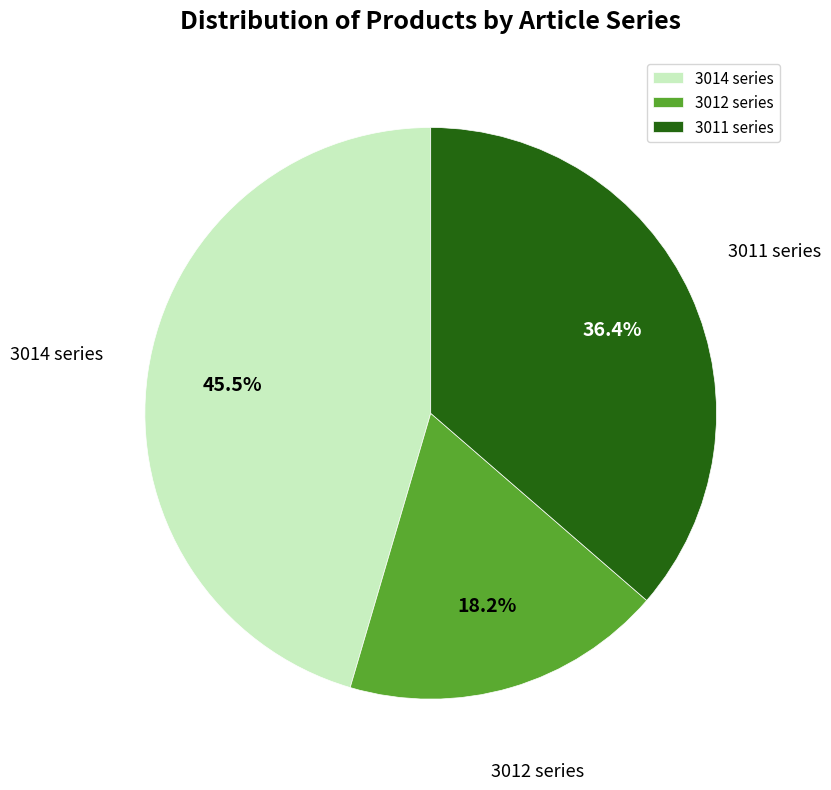

Which slice is the smallest?

3012 series